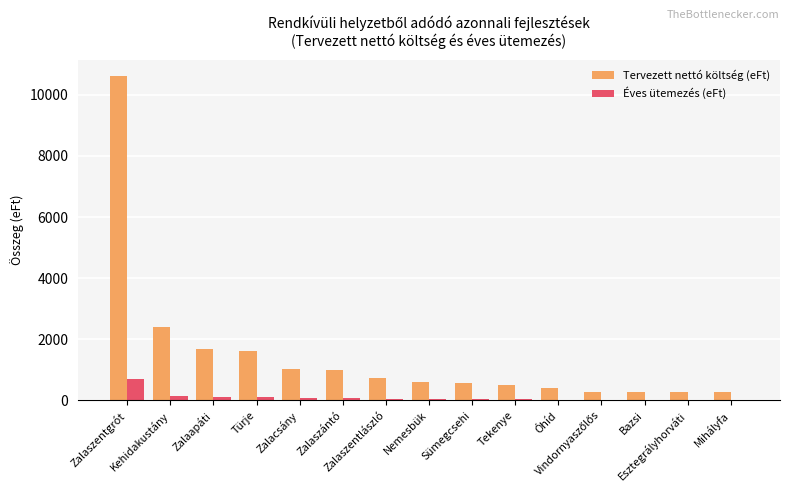

The value of Tervezett nettó költség (eFt) at Zalaszentgrót is 2339.9. True or false?

False